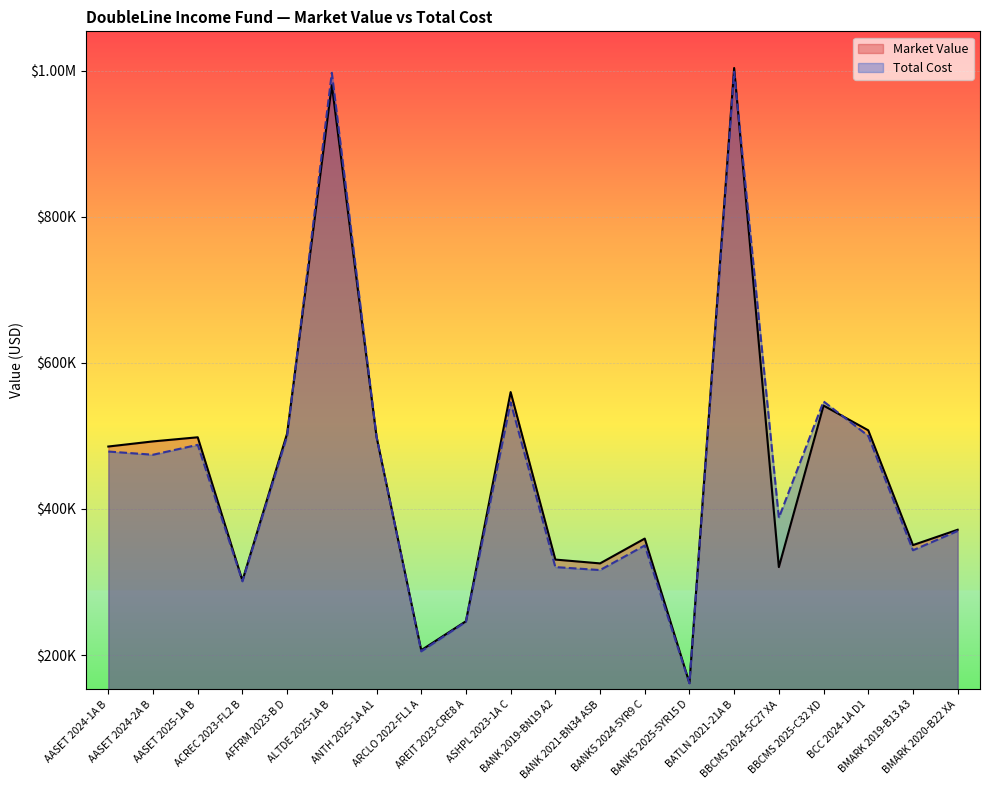

The Market Value series shows 903012.4 at ASHPL 2023-1A C. True or false?

False